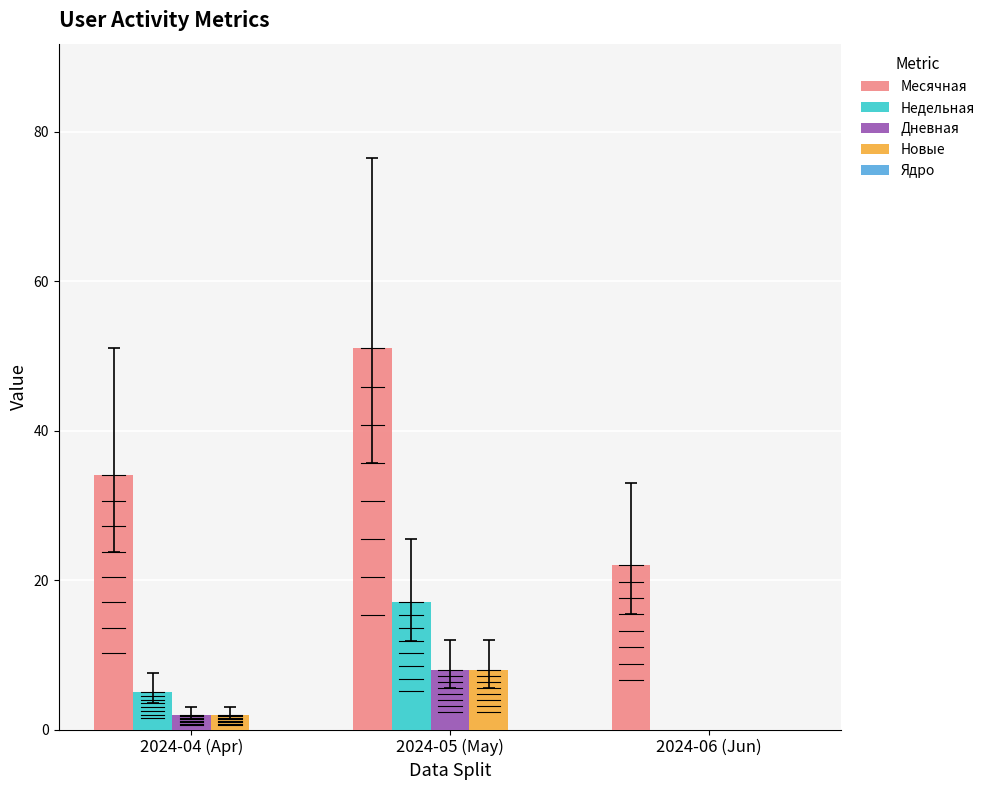

What is the maximum value shown in the chart?

51